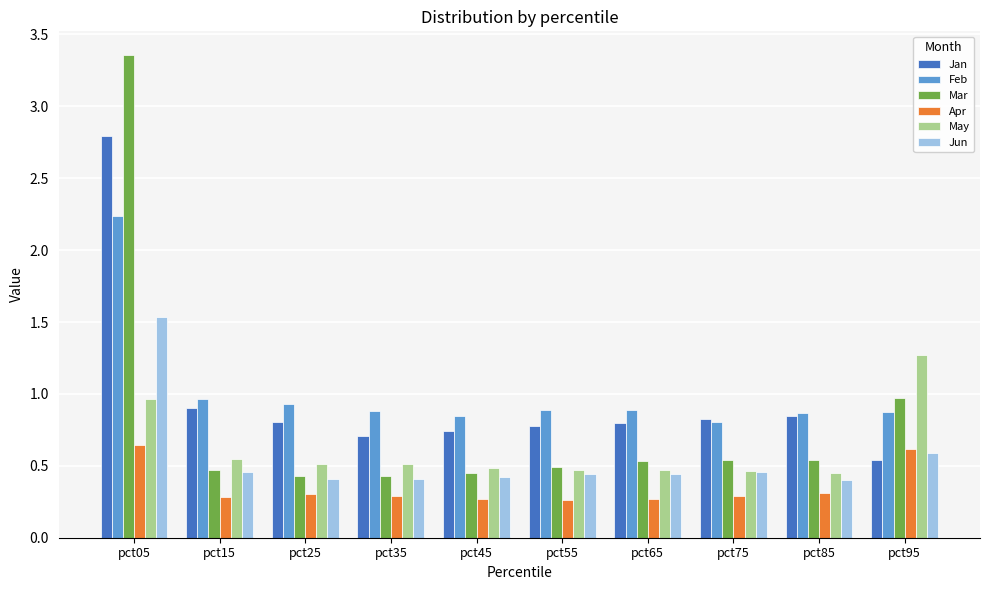

Is the value of Jan at pct45 greater than the value of Feb at pct35?

No